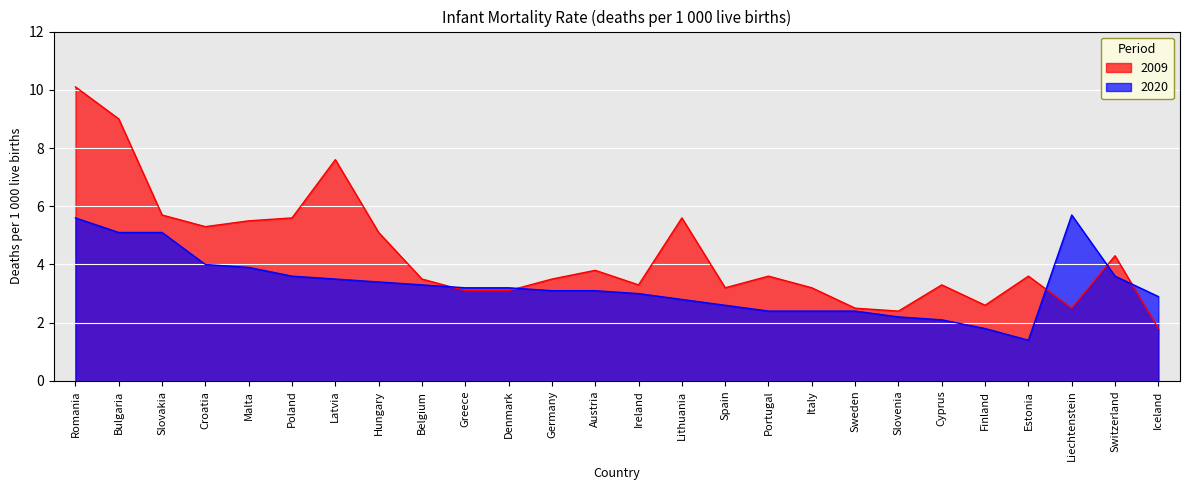

Reading left to right, list all the values displayed in this chart.

2009: Romania=10.1	Bulgaria=9.0	Slovakia=5.7	Croatia=5.3	Malta=5.5	Poland=5.6	Latvia=7.6	Hungary=5.1	Belgium=3.5	Greece=3.1	Denmark=3.1	Germany=3.5	Austria=3.8	Ireland=3.3	Lithuania=5.6	Spain=3.2	Portugal=3.6	Italy=3.2	Sweden=2.5	Slovenia=2.4	Cyprus=3.3	Finland=2.6	Estonia=3.6	Liechtenstein=2.5	Switzerland=4.3	Iceland=1.8
2020: Romania=5.6	Bulgaria=5.1	Slovakia=5.1	Croatia=4.0	Malta=3.9	Poland=3.6	Latvia=3.5	Hungary=3.4	Belgium=3.3	Greece=3.2	Denmark=3.2	Germany=3.1	Austria=3.1	Ireland=3.0	Lithuania=2.8	Spain=2.6	Portugal=2.4	Italy=2.4	Sweden=2.4	Slovenia=2.2	Cyprus=2.1	Finland=1.8	Estonia=1.4	Liechtenstein=5.7	Switzerland=3.6	Iceland=2.9